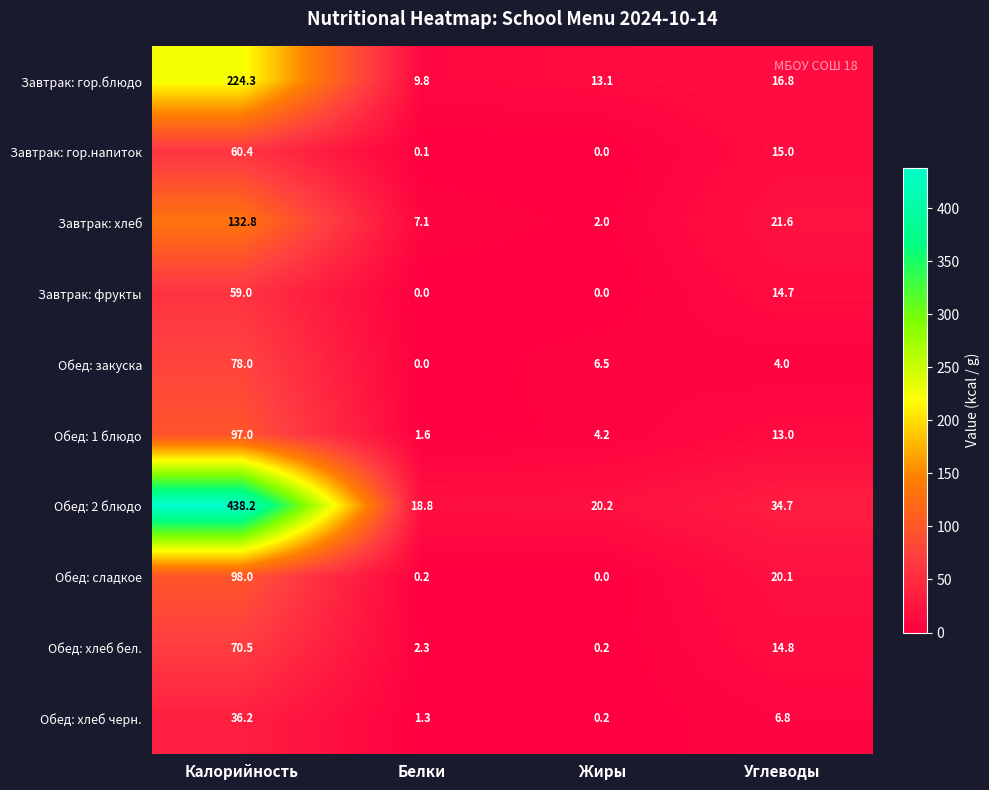

List the series in order of their peak value, highest first.

Обед: 2 блюдо, Завтрак: гор.блюдо, Завтрак: хлеб, Обед: сладкое, Обед: 1 блюдо, Обед: закуска, Обед: хлеб бел., Завтрак: гор.напиток, Завтрак: фрукты, Обед: хлеб черн.